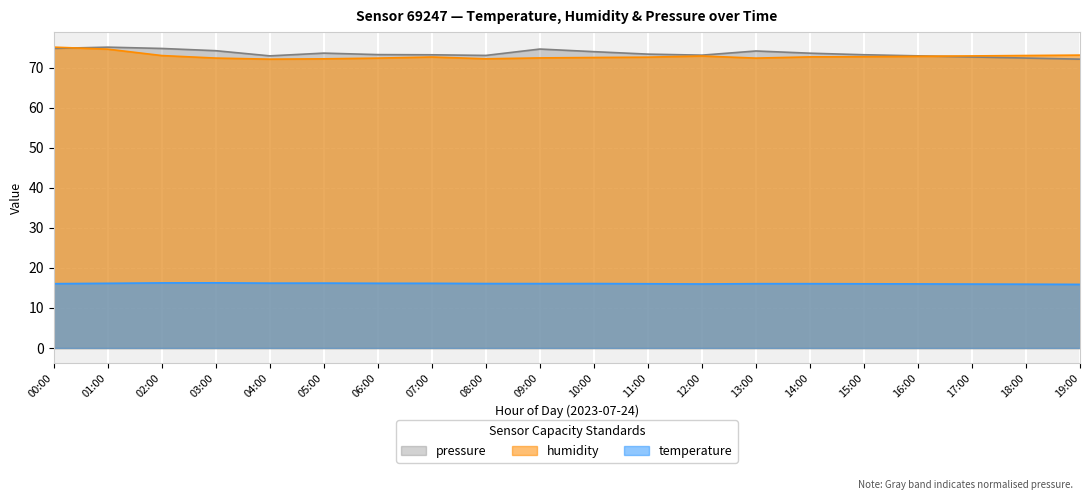

The pressure_norm series shows 129.5 at 14:00. True or false?

False